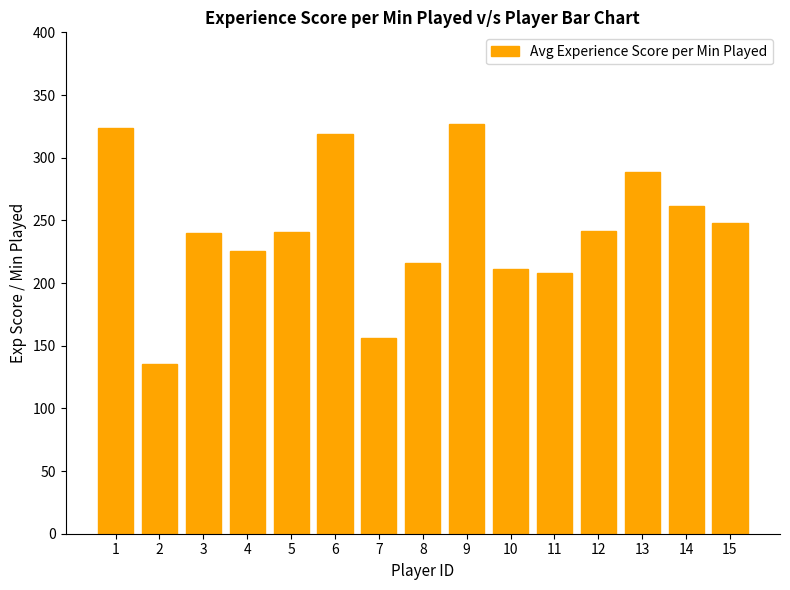

What is the difference between the maximum and minimum values?

191.5